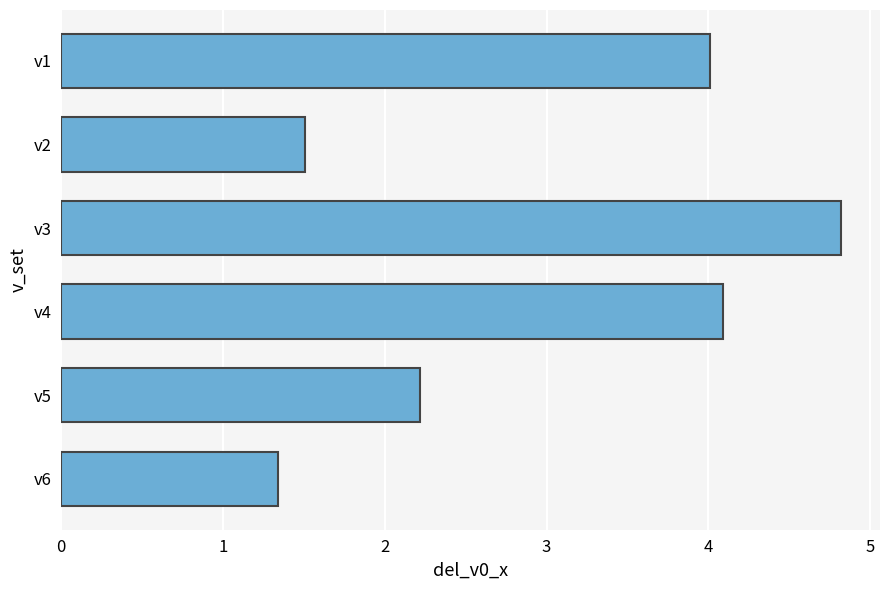

Reading top to bottom, list all the values displayed in this chart.

4.0	1.5	4.8	4.1	2.2	1.3